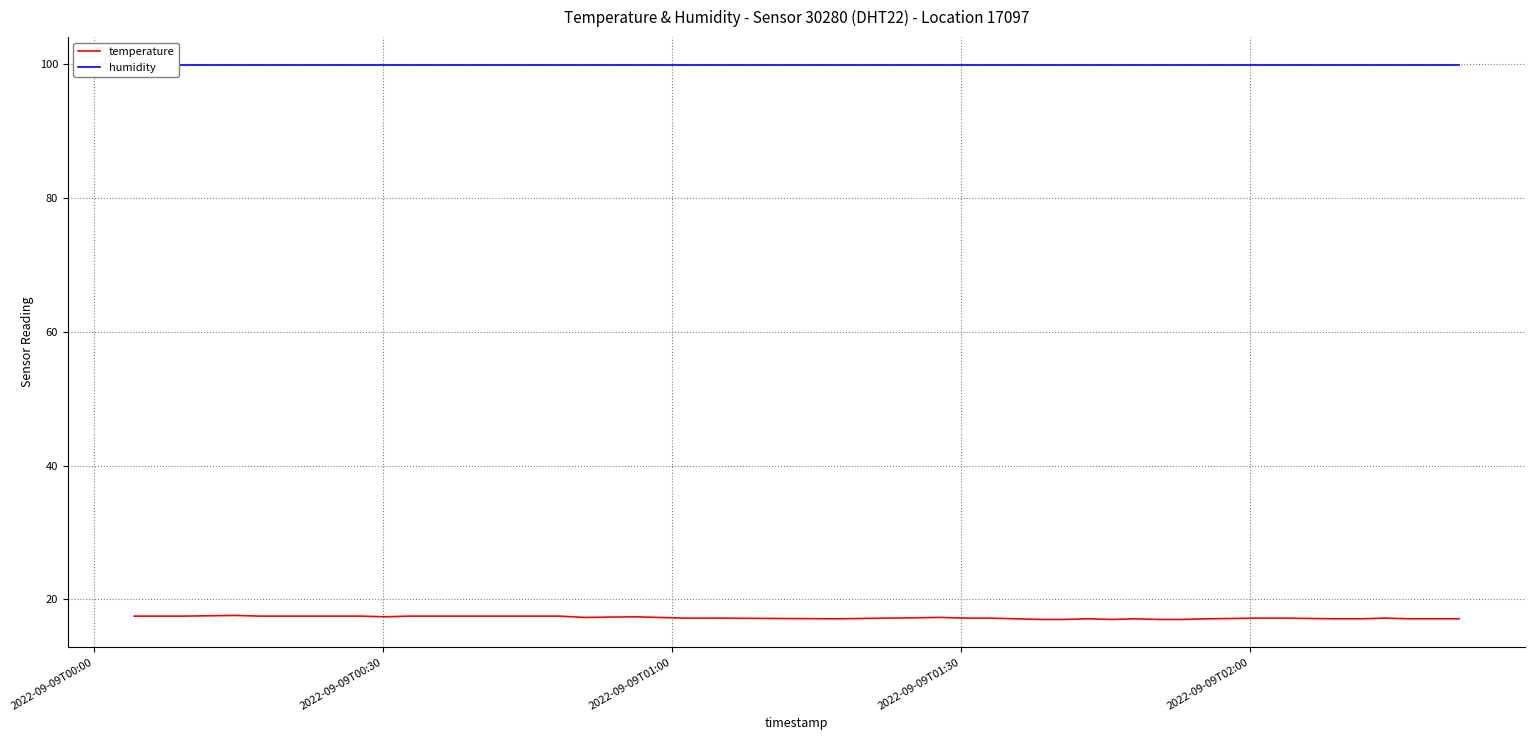

What is the minimum value for temperature?

17.0